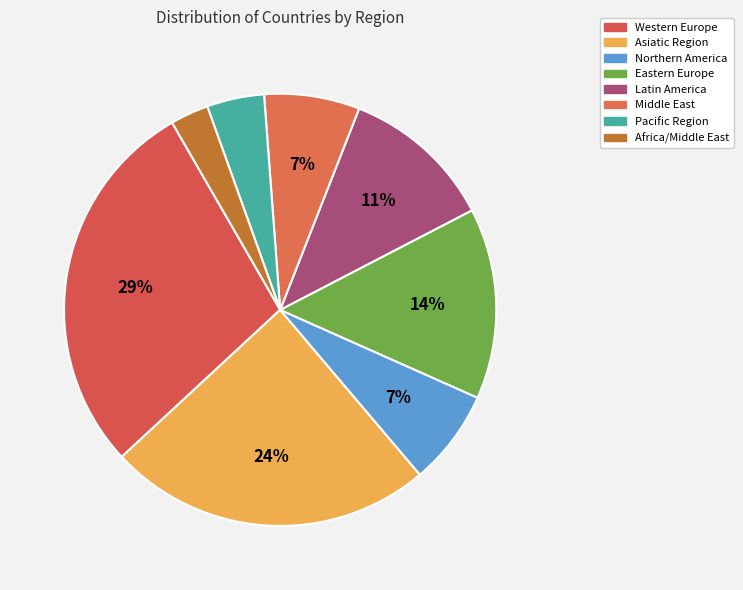

Which slice is the largest?

Western Europe